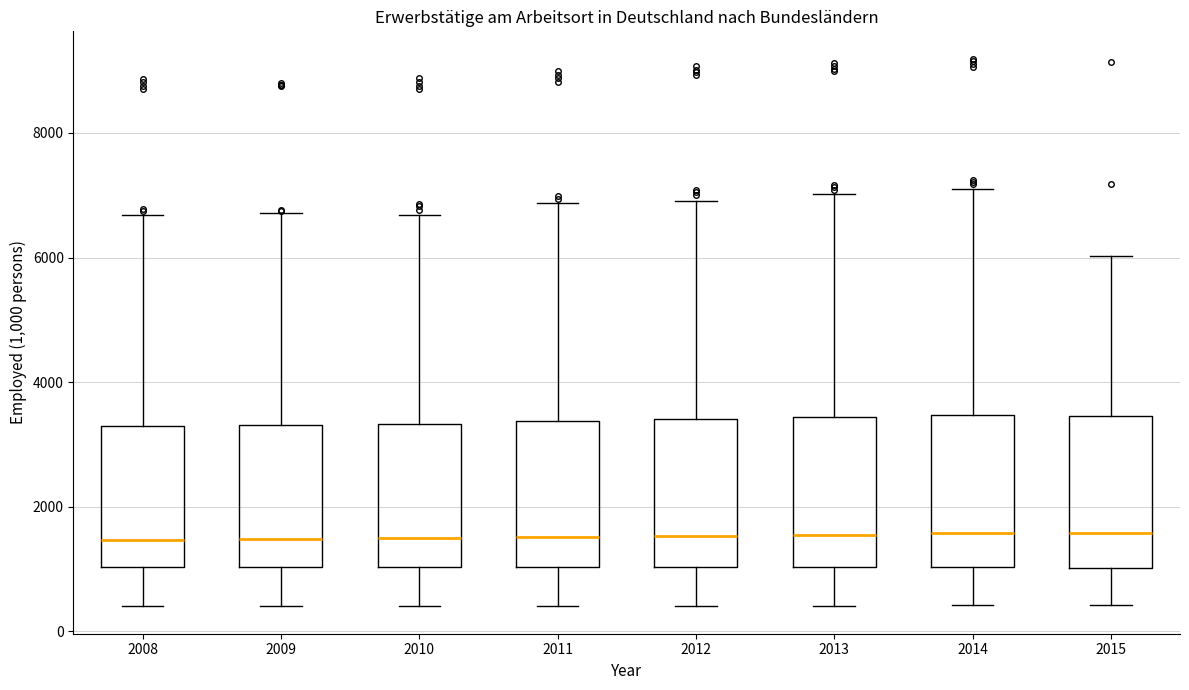

Where is the upper edge of the box at x = 2012 on the y-axis? The values are not printed on the chart, so give them approximately, as read against the axis.

3400